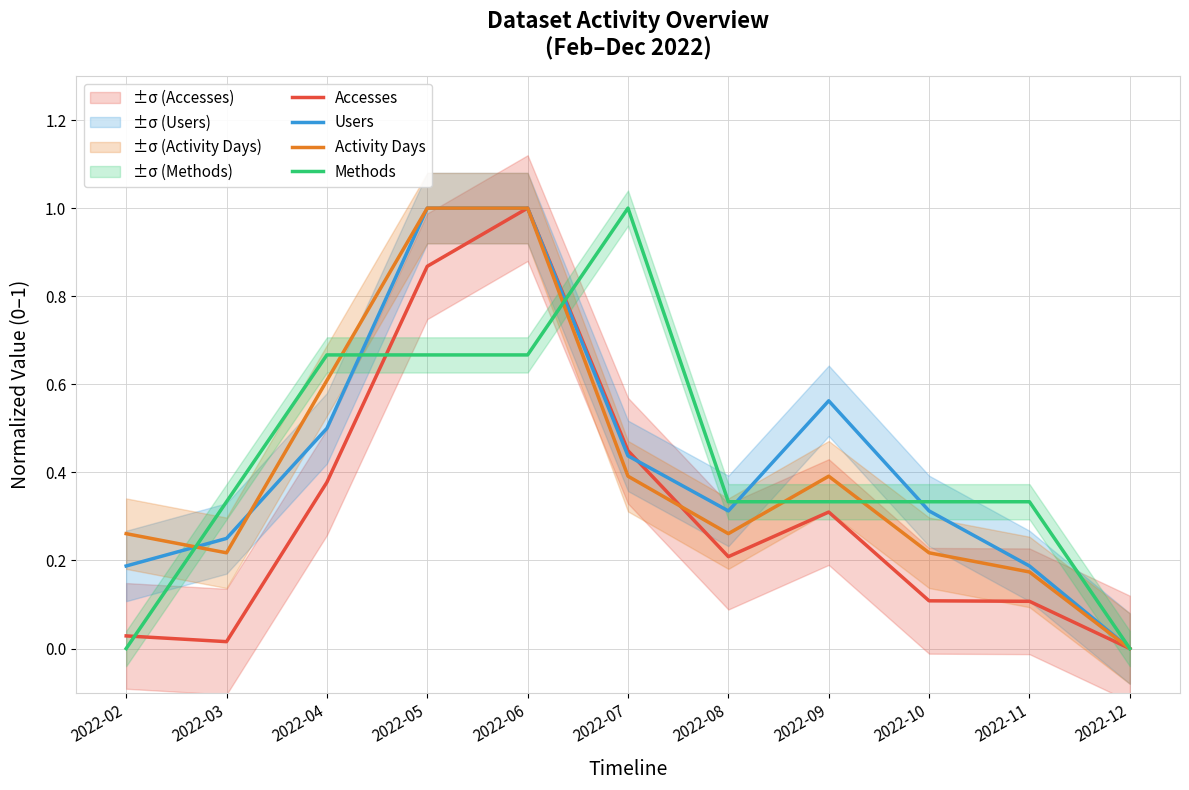

Is this an area chart (filled region under the line)?

No